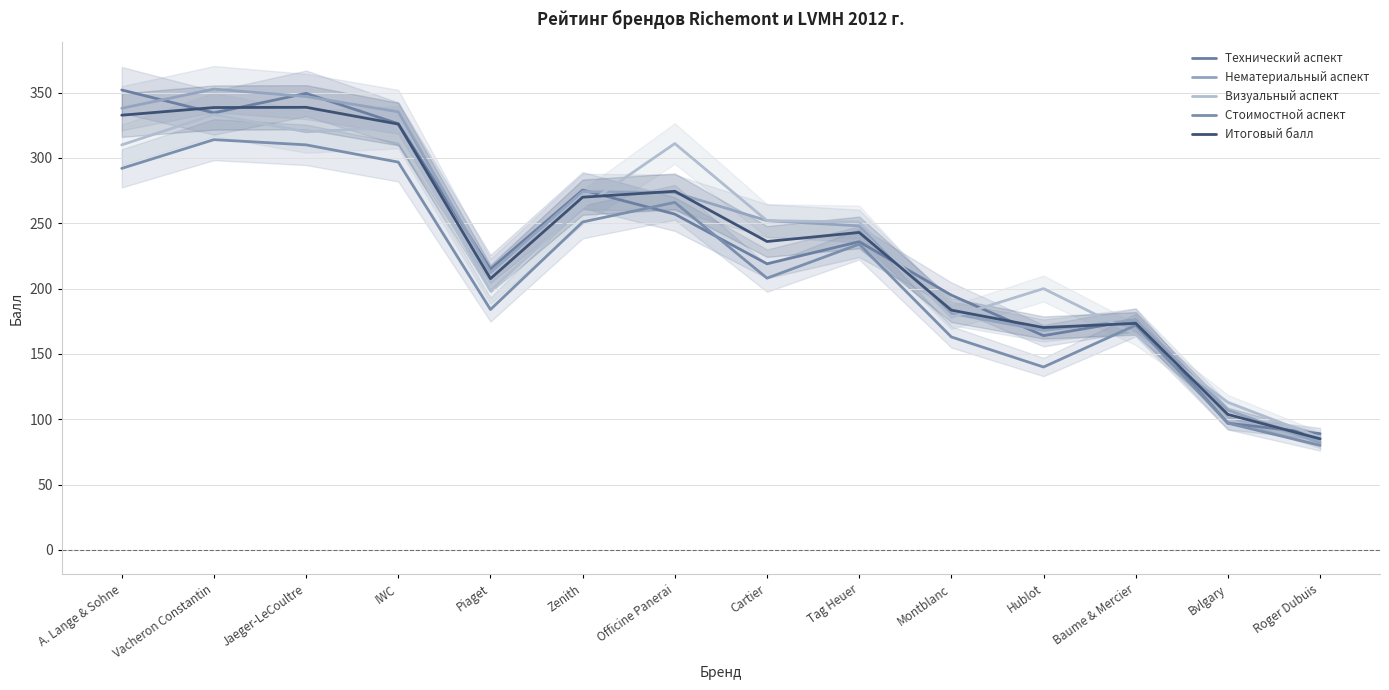

What are all the series names shown in the legend?

Технический аспект, Нематериальный аспект, Визуальный аспект, Стоимостной аспект, Итоговый балл